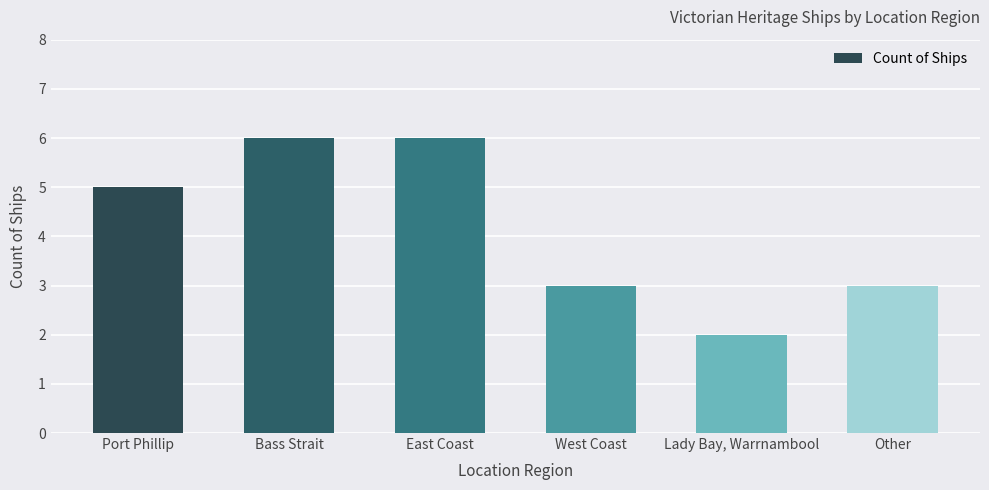

What is the change in value from Port Phillip to East Coast?

+1